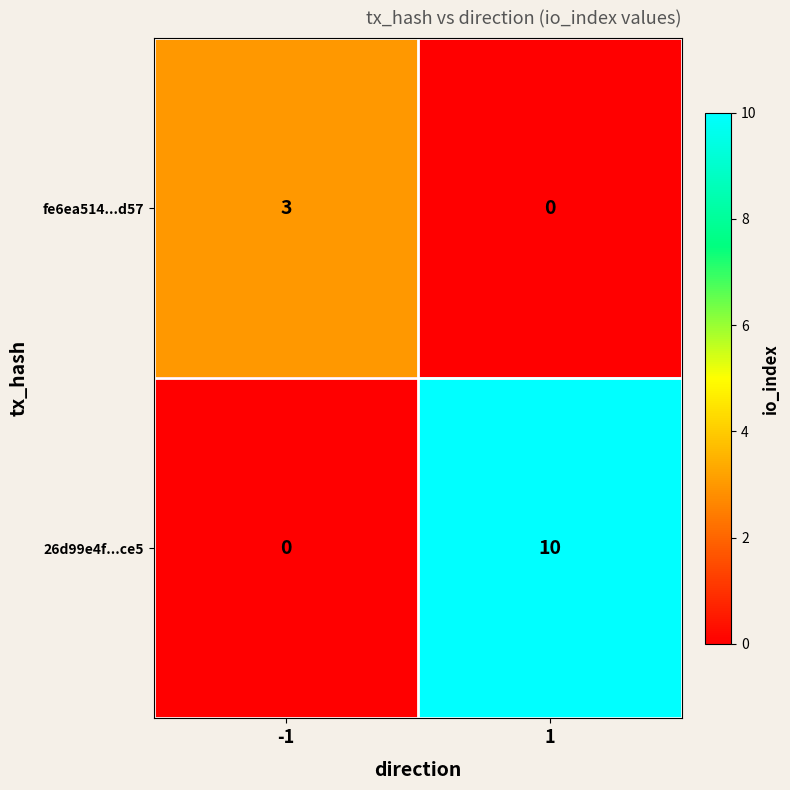

At 1, list the series in order from smallest to largest.

fe6ea514...d57, 26d99e4f...ce5